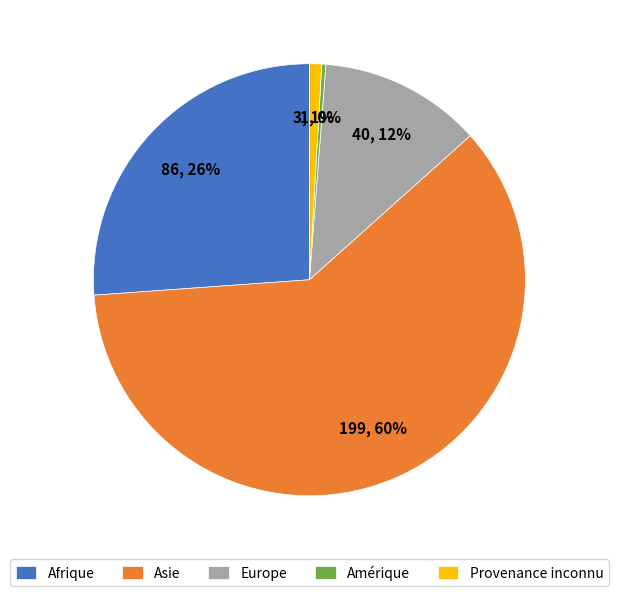

What is the majority slice?

Asie